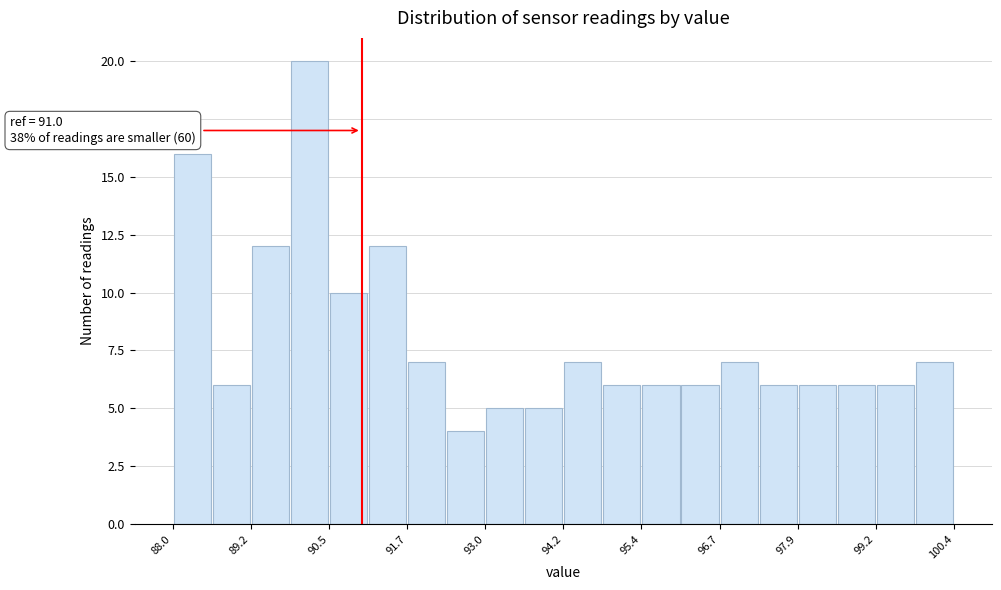

Around what value on the x-axis is the tallest bar? Give the approximate position of its centre, as read against the axis.

90.2